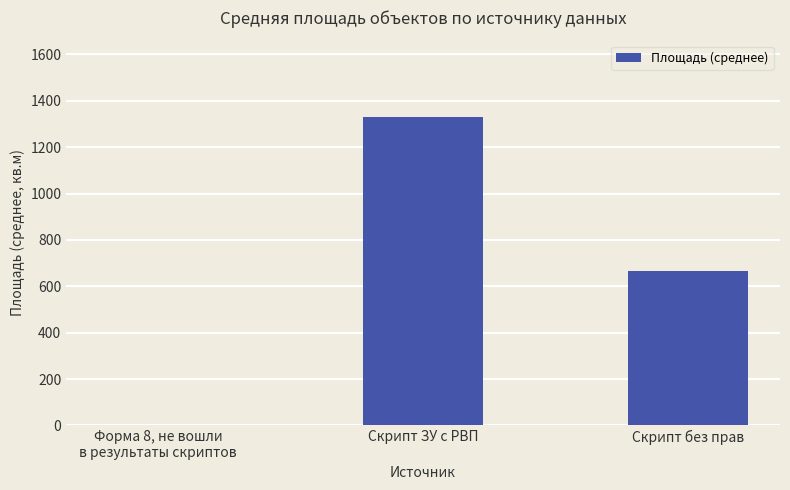

Count the number of data series in this chart.

1